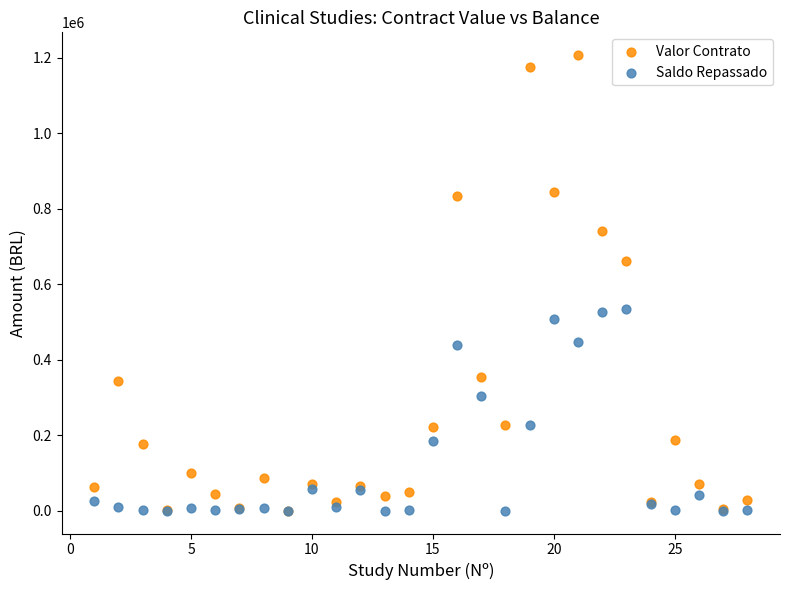

What are all the series names shown in the legend?

Valor Contrato, Saldo Repassado